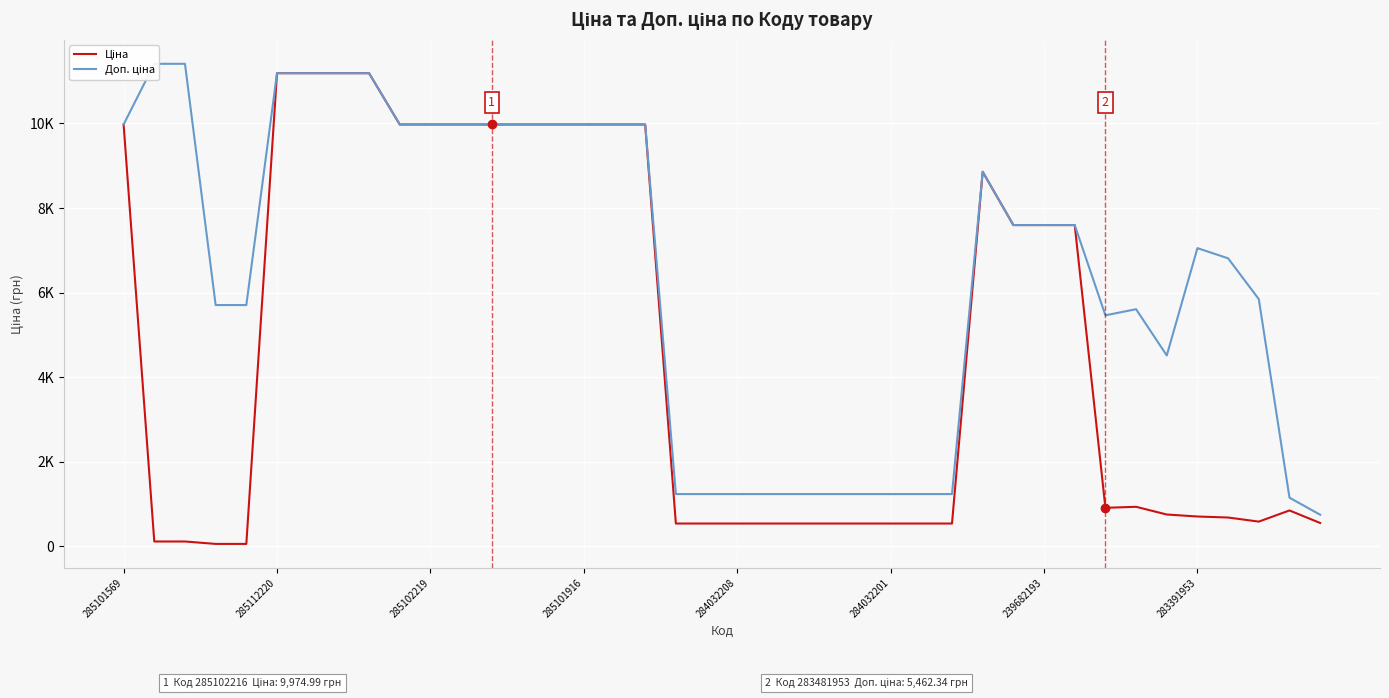

True or false: Доп. ціна has a value of 1235.4 at 284032208.

True